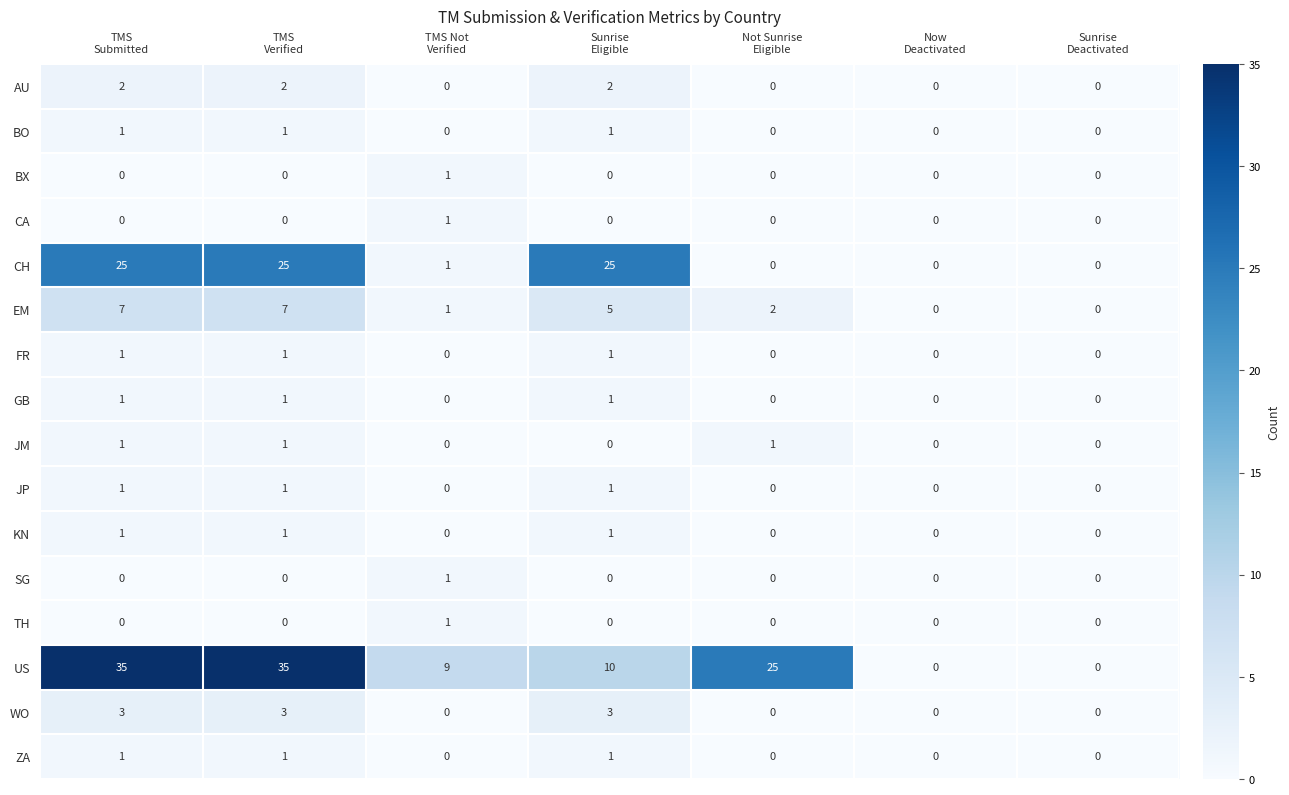

Which series has the largest total across all categories?

US